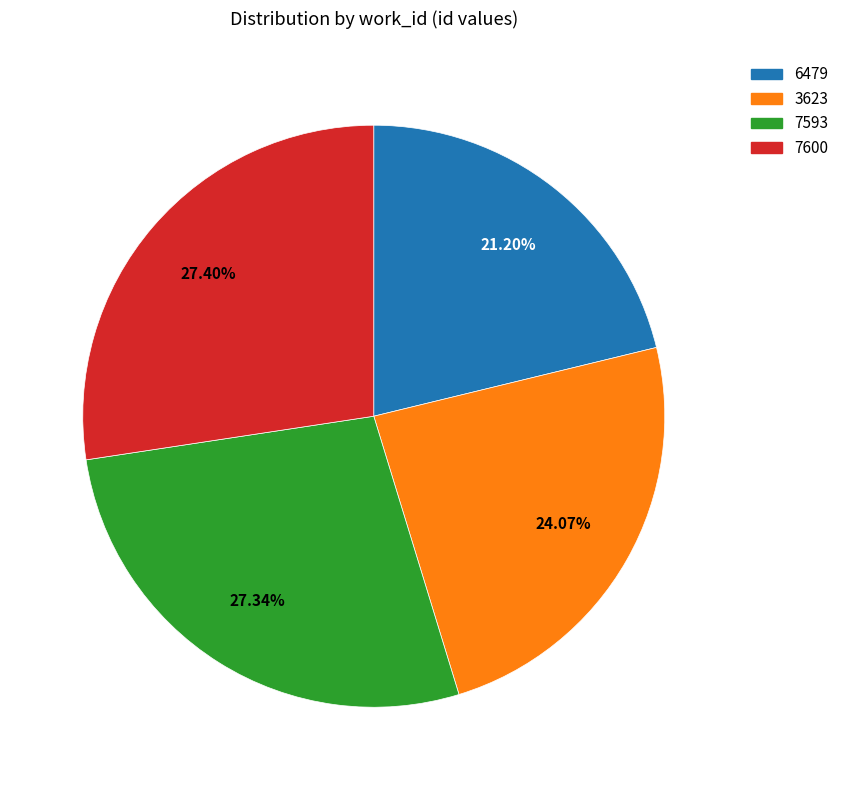

True or false: 3623 accounts for 24% of the total.

True